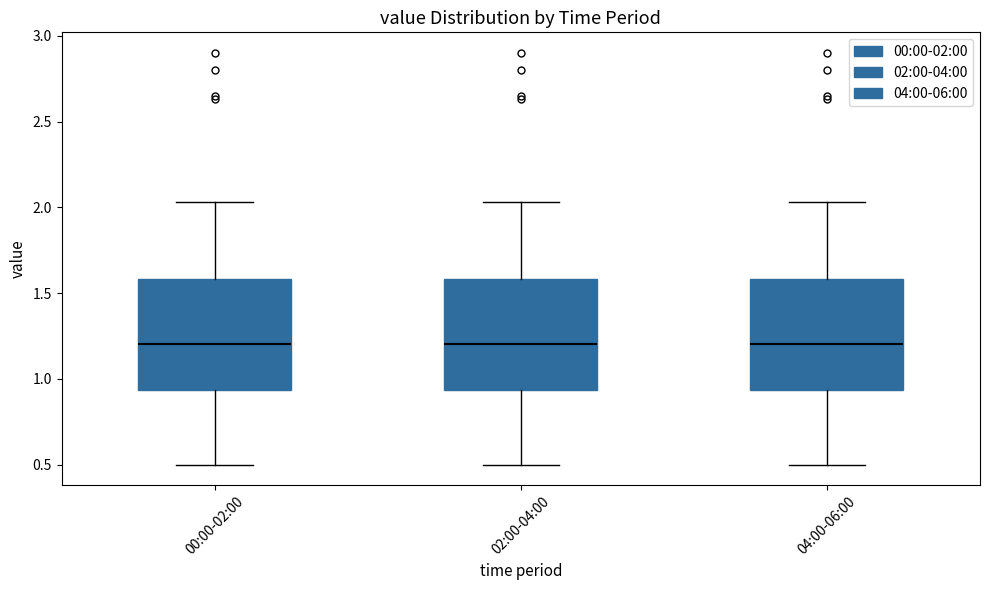

Reading left to right, transcribe this box plot: for each box, give where its median line is, the range the box spans, and where its two whiskers end, as read against the y-axis. The values are not printed on the chart, so give them approximately, as read against the axis.

00:00-02:00: median 1.20, box 0.95 to 1.60, whiskers 0.50 to 2.05
02:00-04:00: median 1.20, box 0.95 to 1.60, whiskers 0.50 to 2.05
04:00-06:00: median 1.20, box 0.95 to 1.60, whiskers 0.50 to 2.05